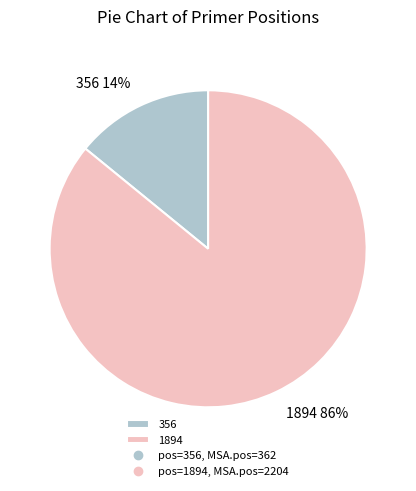

Count the number of slices in the pie.

2